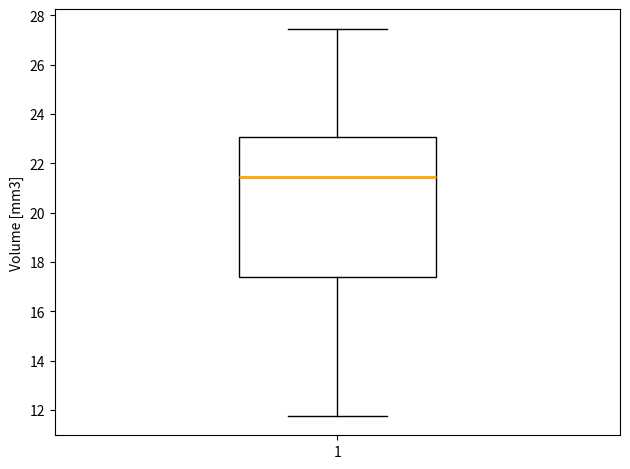

Transcribe this box plot: give where the median line is, the range the box spans, and where the two whiskers end, as read against the y-axis. The values are not printed on the chart, so give them approximately, as read against the axis.

median 21.4, box 17.4 to 23.0, whiskers 11.8 to 27.4